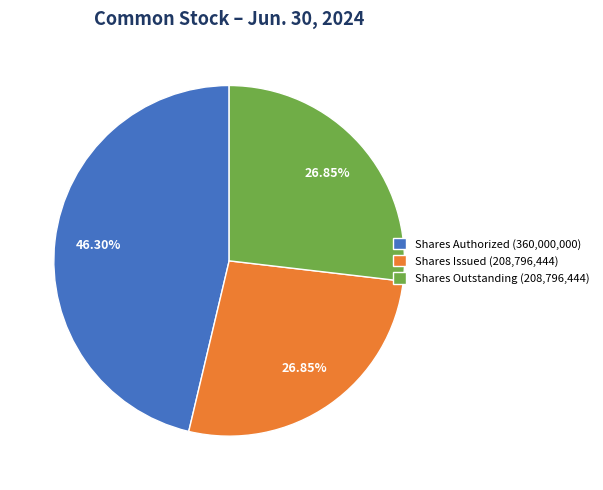

What is the largest slice in the pie chart?

Shares Authorized (360,000,000)